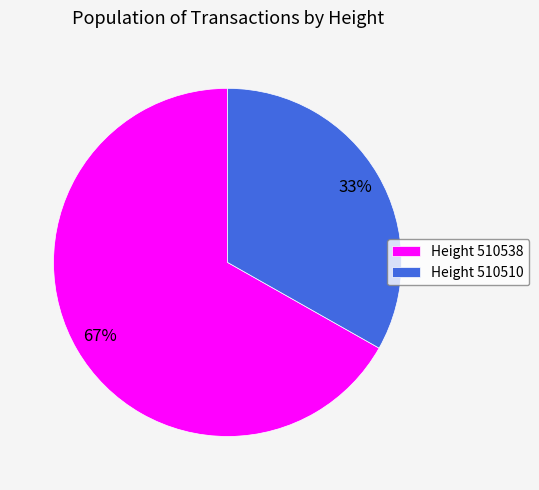

Between Height 510538 and Height 510510, which is larger?

Height 510538